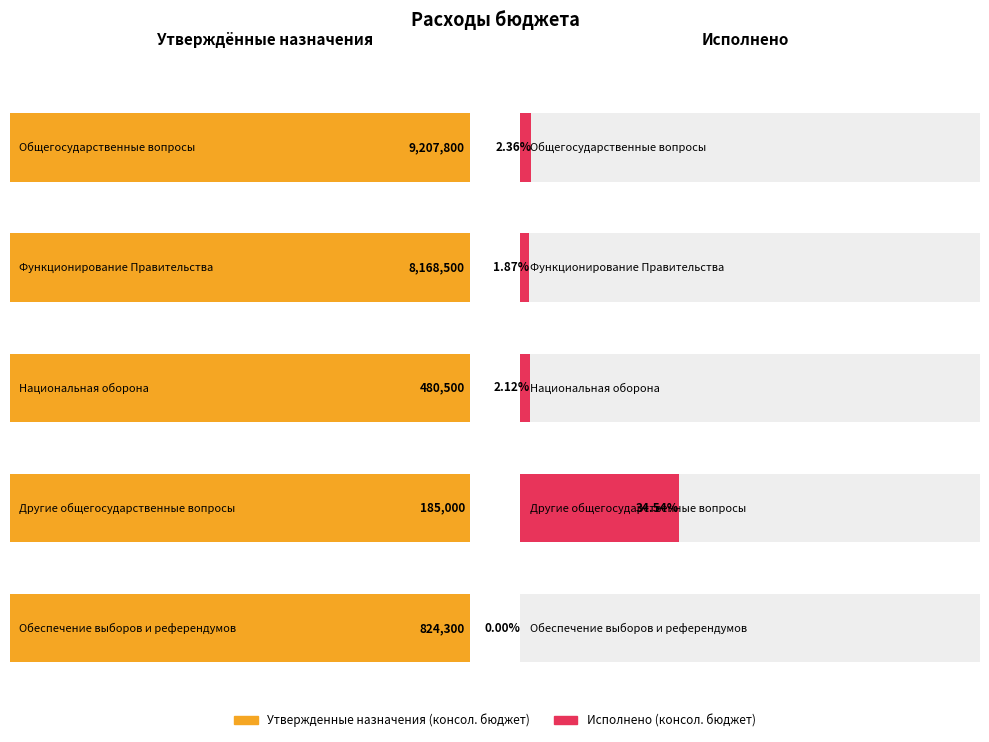

At which label does Утвержденные назначения (консол. бюджет) first exceed 824300?

Общегосударственные вопросы